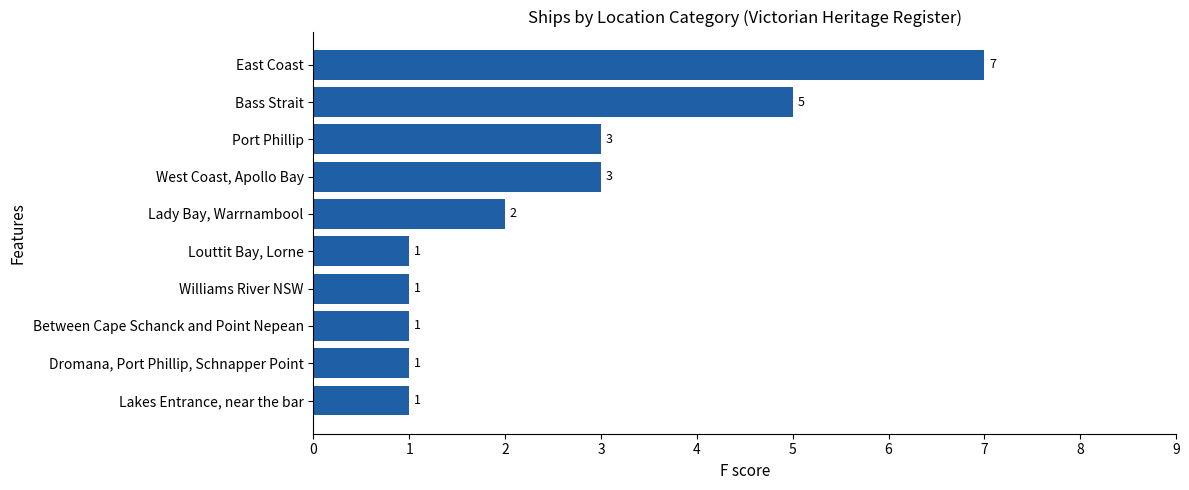

Approximately how many times larger is the value at Lakes Entrance, near the bar compared to West Coast, Apollo Bay?

0.3